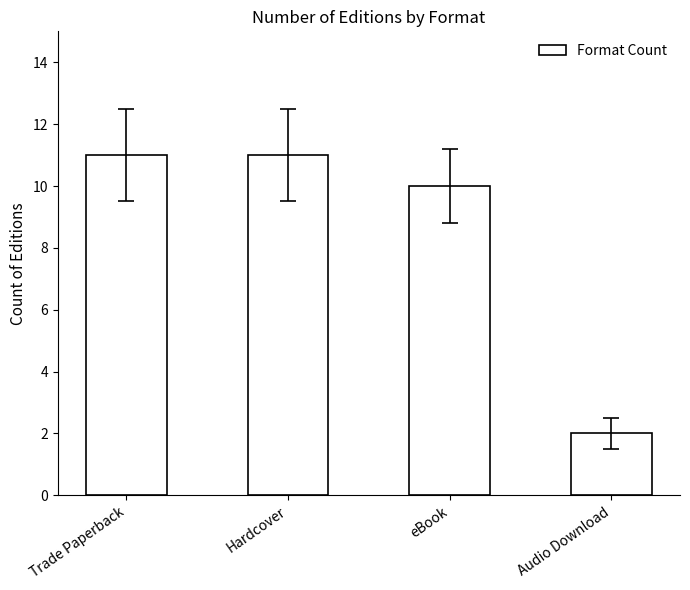

What is the value of the 1st bar from the left?

11